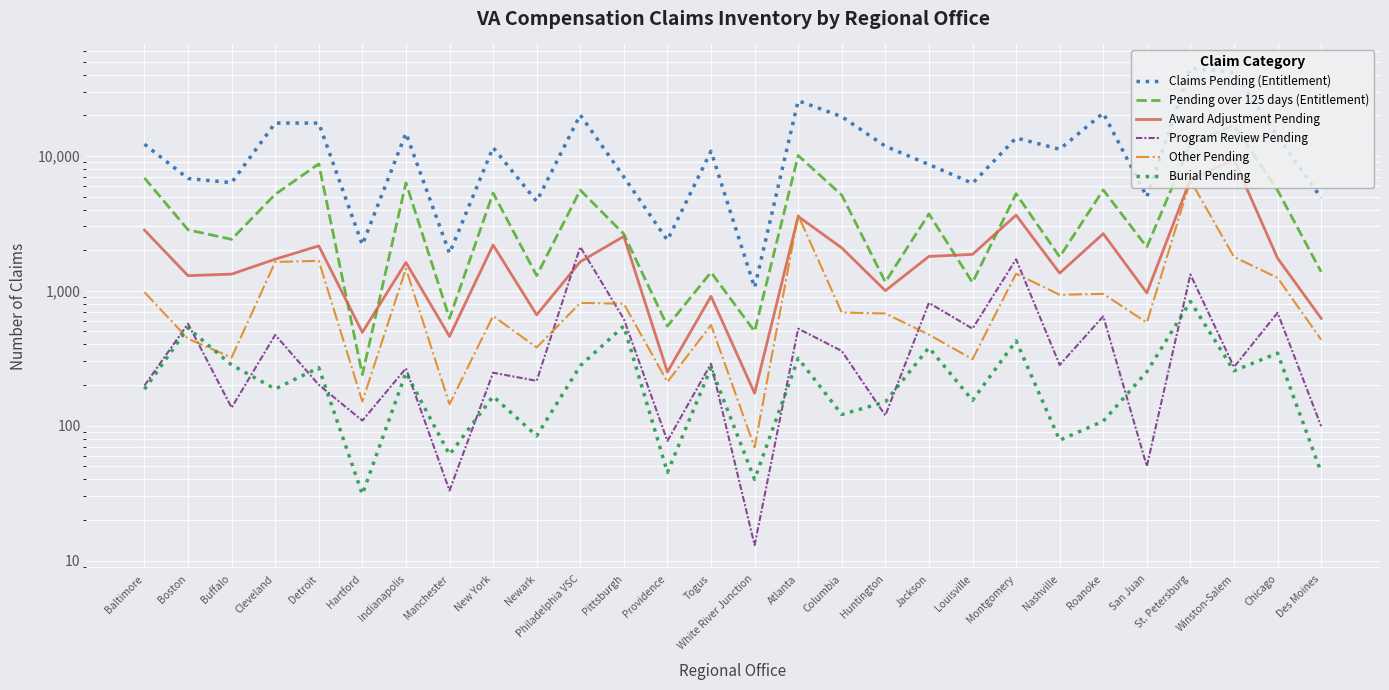

Does the chart display data point markers on the line(s)?

No